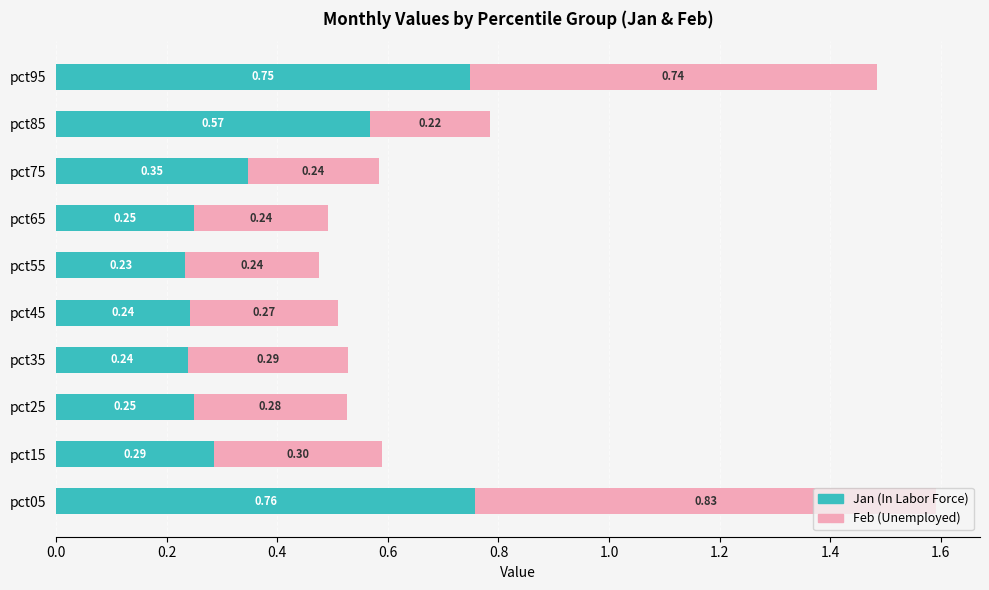

What is the difference between the second highest and second lowest values in the Jan (In Labor Force) series?

0.5